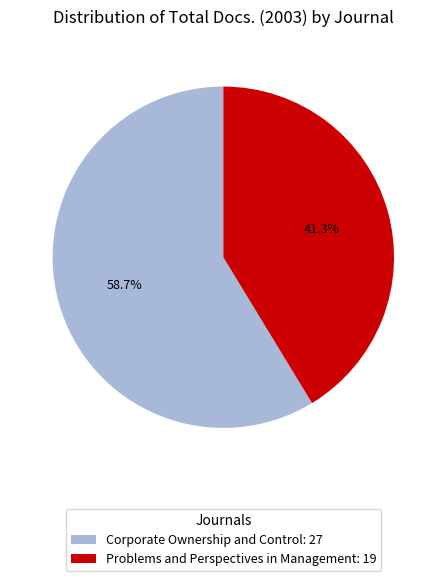

What is the total percentage of Corporate Ownership and Control and Problems and Perspectives in Management?

100.0%